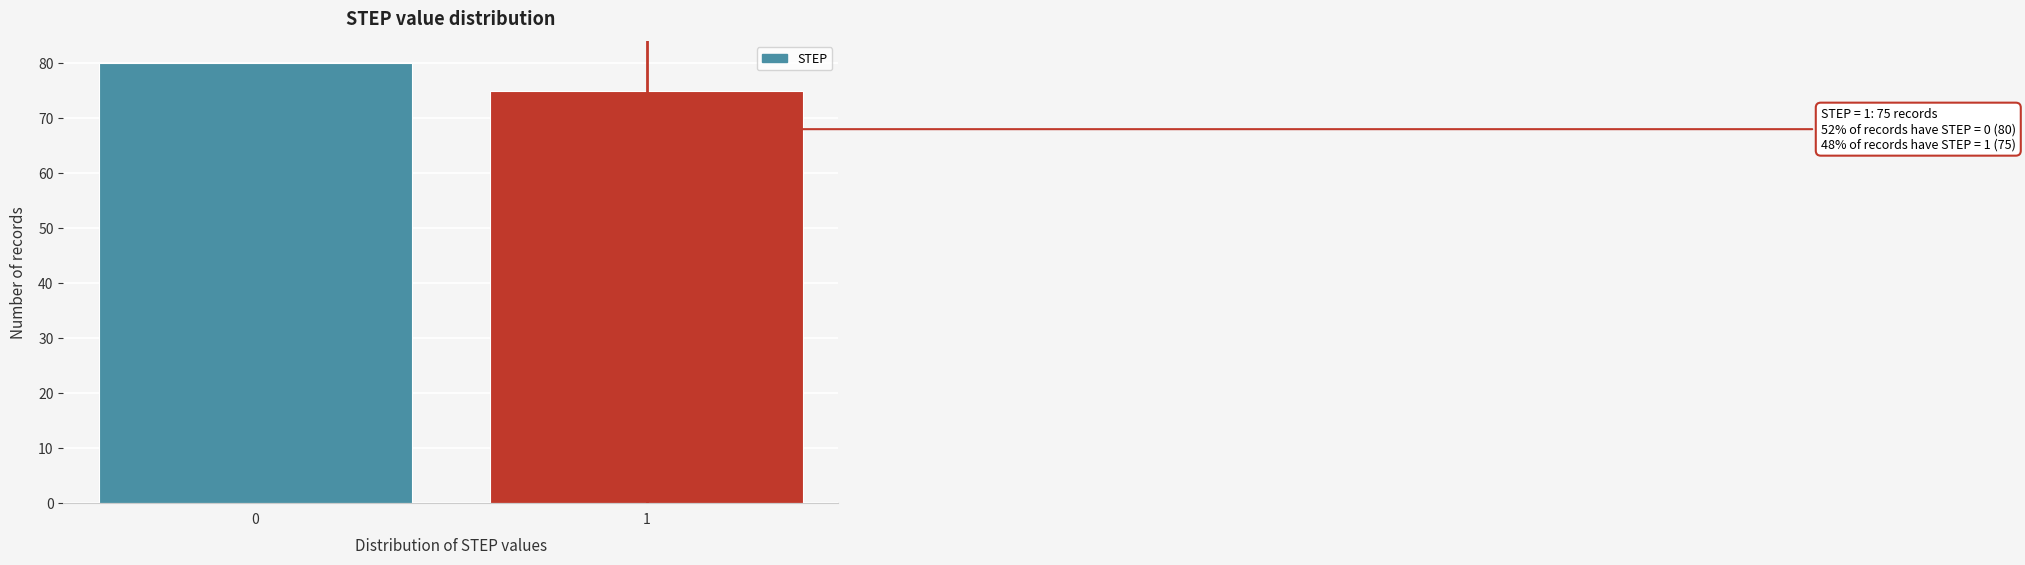

Reading right to left, what are all the values shown in this chart?

75	80